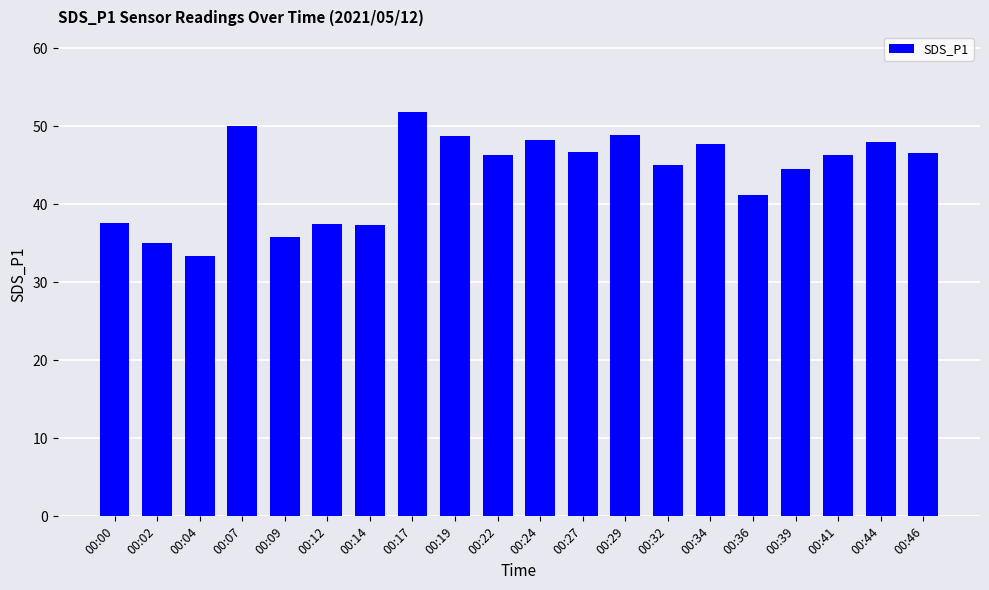

What is the value of the 12th bar from the left?

46.7